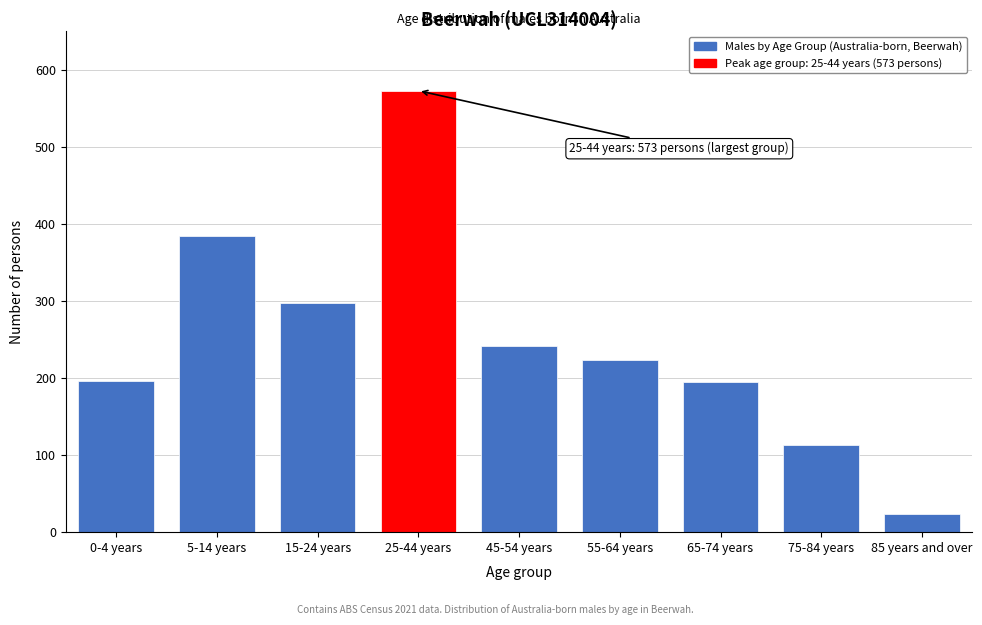

Approximately how many times larger is the value at 75-84 years compared to 5-14 years?

0.3